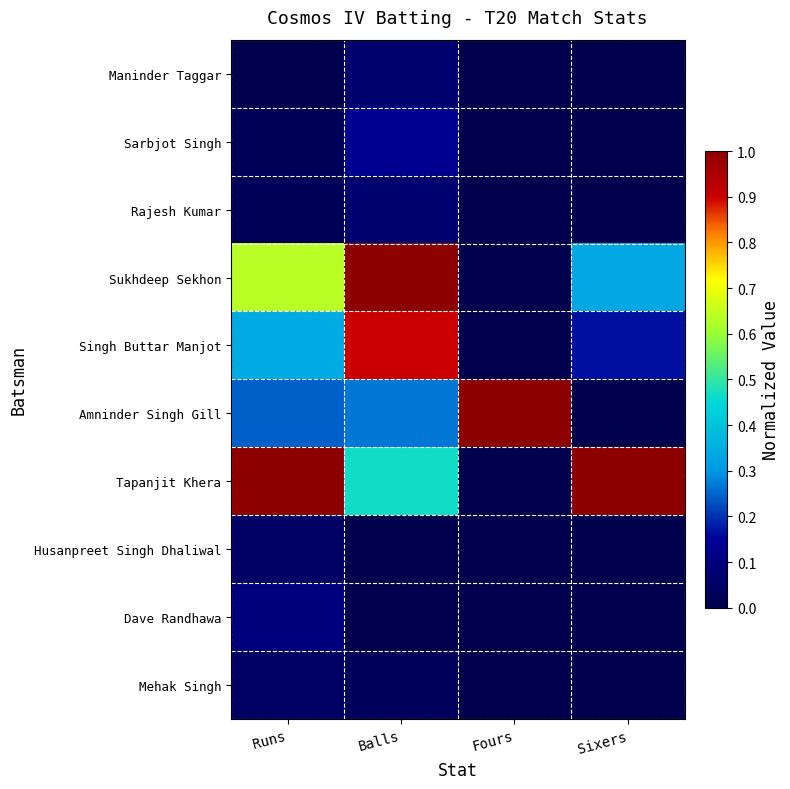

Reading left to right, what are all the values shown in this chart?

Maninder Taggar: Runs=0.0	Balls=0.1	Fours=0.0	Sixers=0.0
Sarbjot Singh: Runs=0.0	Balls=0.1	Fours=0.0	Sixers=0.0
Rajesh Kumar: Runs=0.0	Balls=0.1	Fours=0.0	Sixers=0.0
Sukhdeep Sekhon: Runs=0.6	Balls=1.0	Fours=0.0	Sixers=0.3
Singh Buttar Manjot: Runs=0.3	Balls=0.9	Fours=0.0	Sixers=0.2
Amninder Singh Gill: Runs=0.2	Balls=0.3	Fours=1.0	Sixers=0.0
Tapanjit Khera: Runs=1.0	Balls=0.5	Fours=0.0	Sixers=1.0
Husanpreet Singh Dhaliwal: Runs=0.0	Balls=0.0	Fours=0.0	Sixers=0.0
Dave Randhawa: Runs=0.1	Balls=0.0	Fours=0.0	Sixers=0.0
Mehak Singh: Runs=0.0	Balls=0.0	Fours=0.0	Sixers=0.0